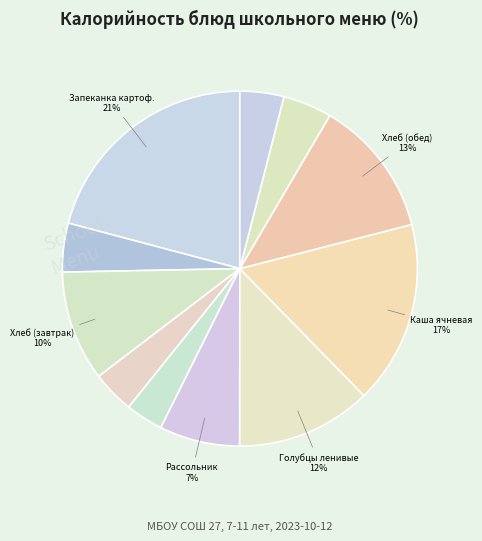

Count the number of slices in the pie.

11